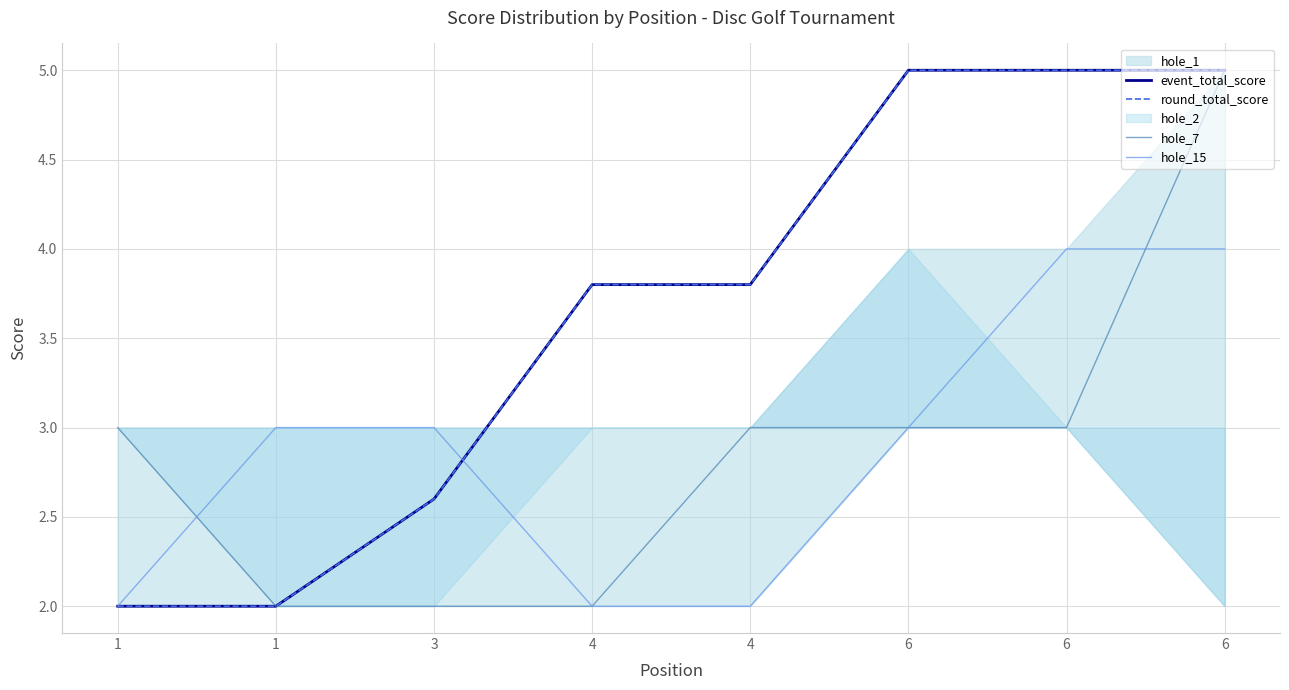

True or false: hole_7 and event_total_score intersect in this chart.

False